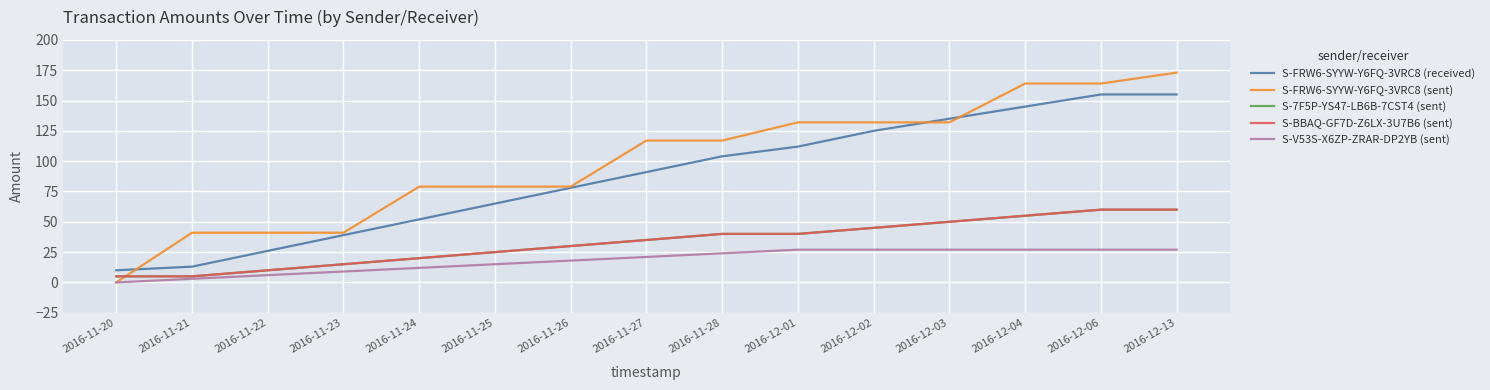

Which category has the lowest value in the S-7F5P-YS47-LB6B-7CST4 (sent) series?

2016-11-20